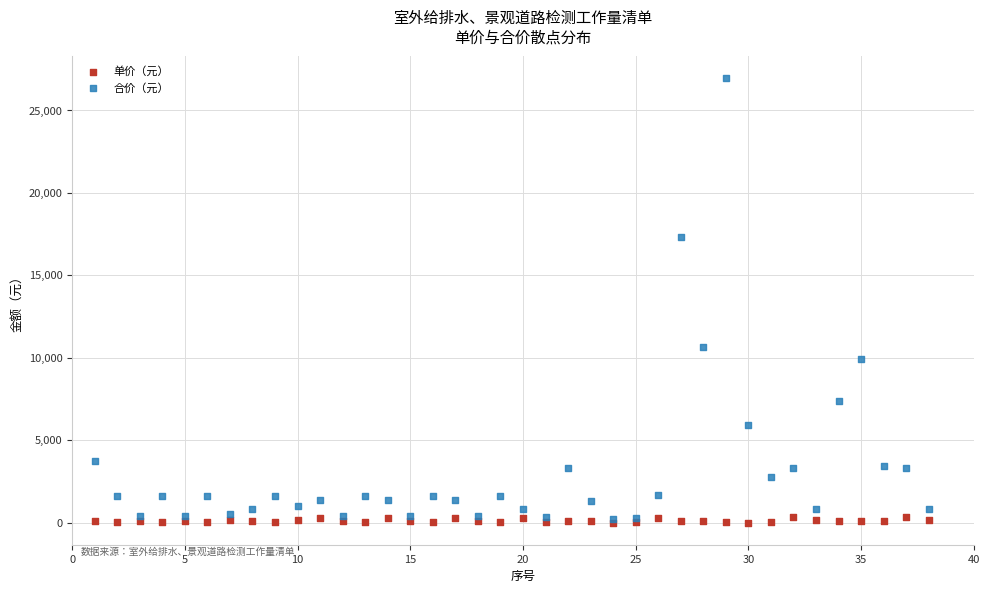

Across all series, what Y value is closest to 13468?

10626.0